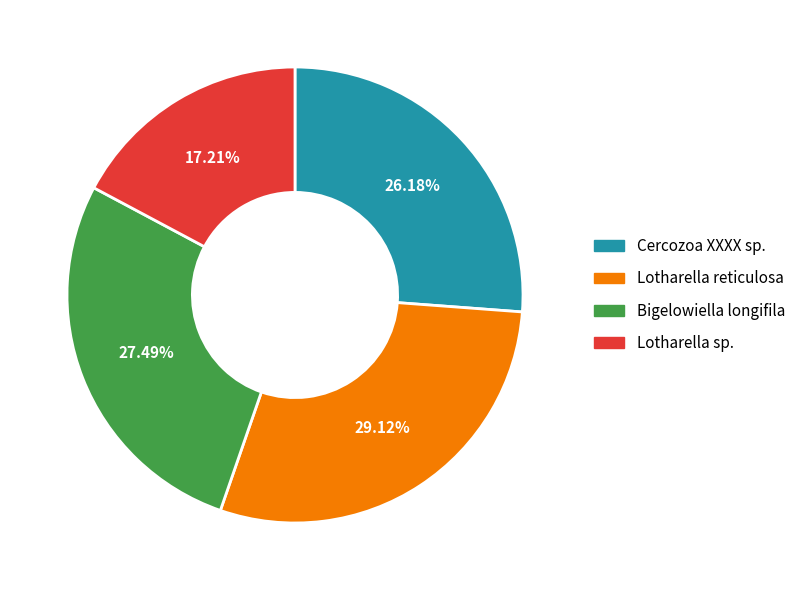

Do Cercozoa XXXX sp. and Bigelowiella longifila together represent more than half of the pie?

Yes